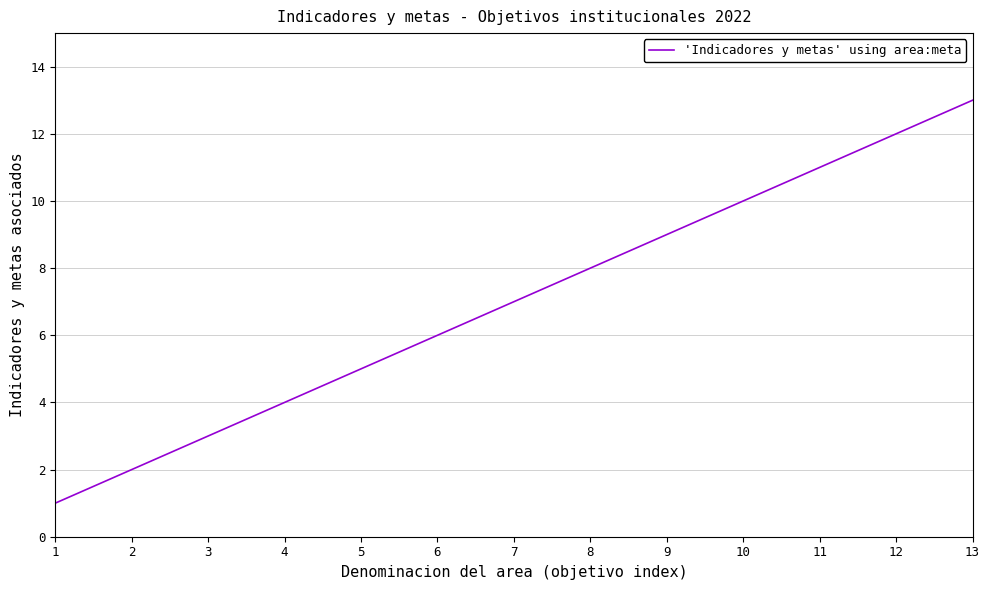

At which category does the chart reach its peak across all series?

13